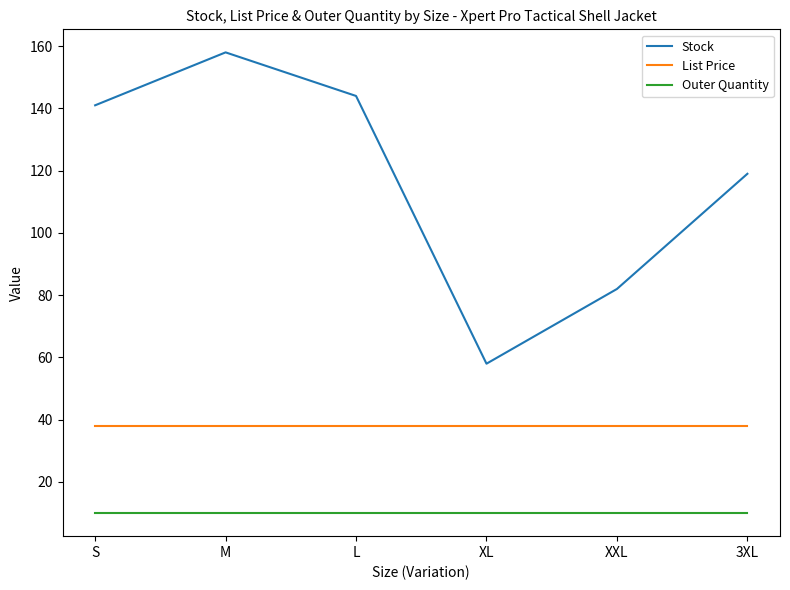

Between XXL and 3XL, which series saw the biggest shift?

Stock